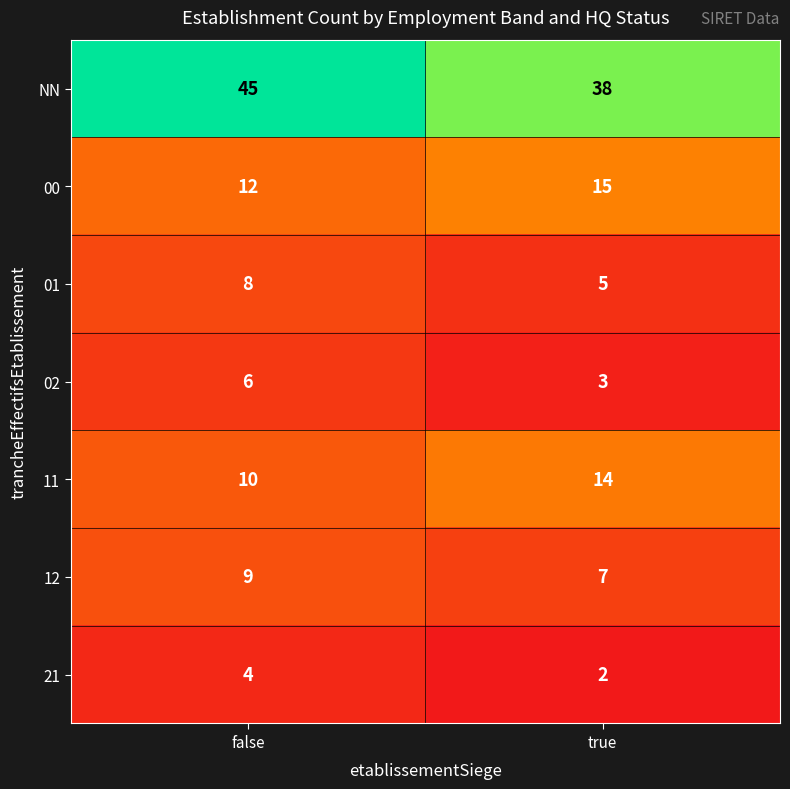

True or false: 01 has a value of 8 at false.

True